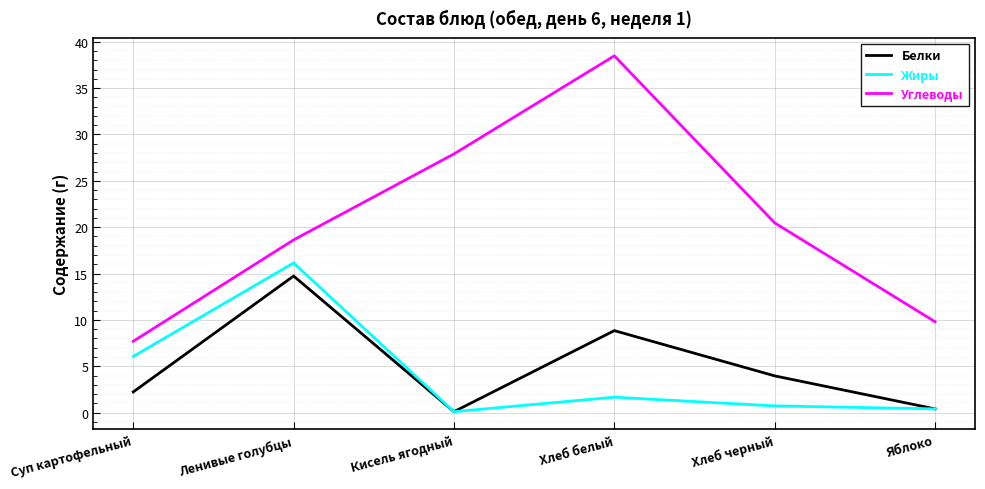

Is this an area chart (filled region under the line)?

No